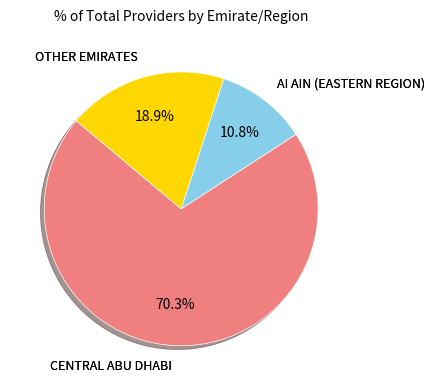

Is there a majority slice in this chart?

Yes